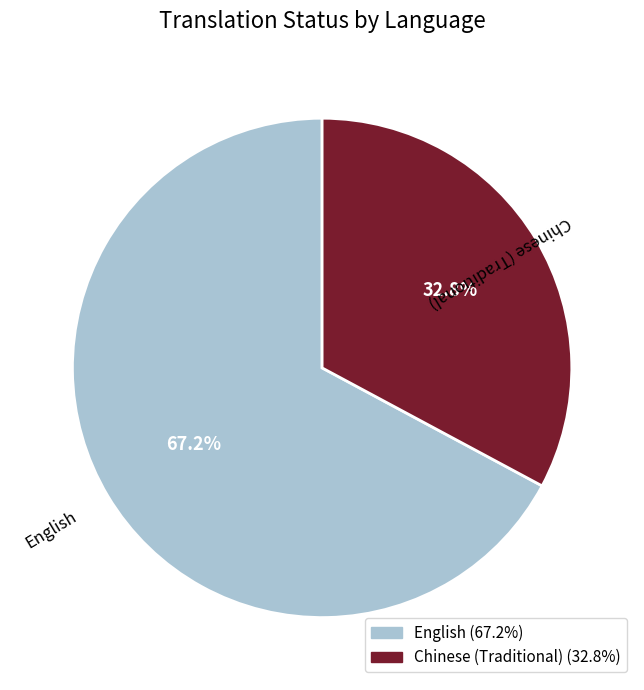

To the nearest percent, what is the difference between the largest and smallest slice percentages?

34%